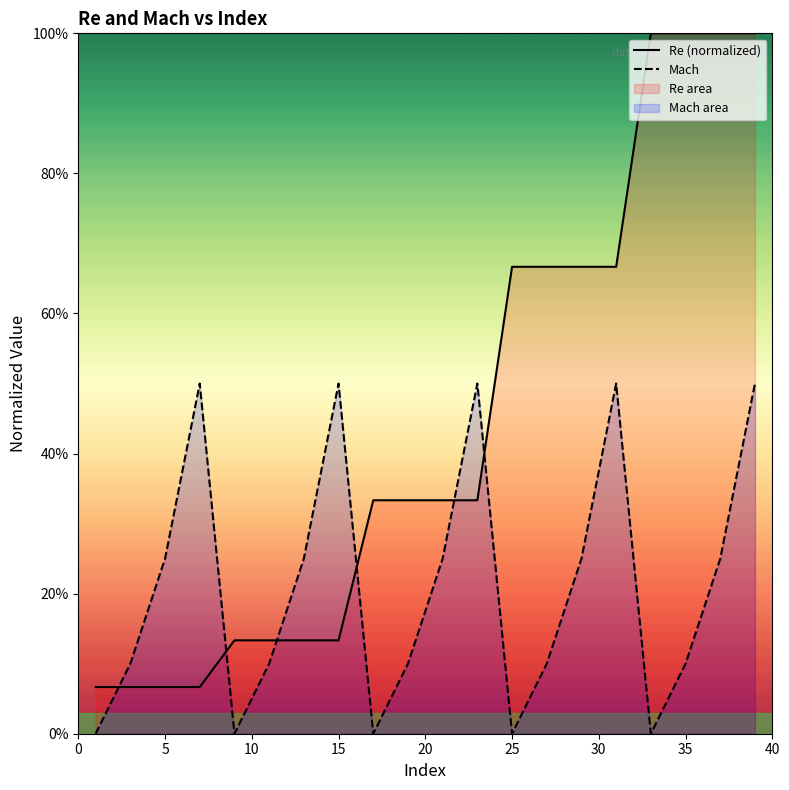

True or false: Re (normalized) and Mach intersect in this chart.

True